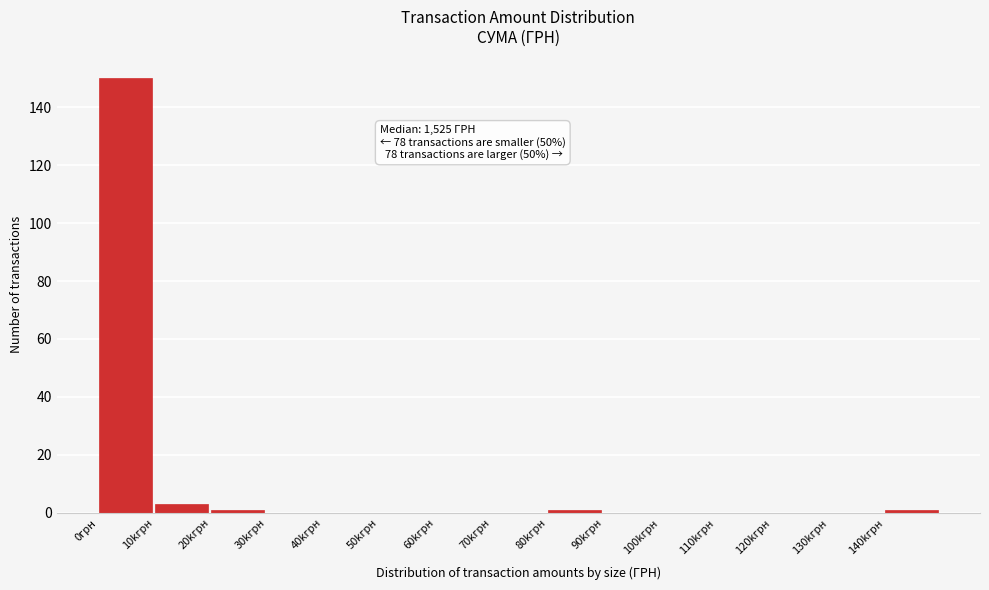

Reading right to left, extract all data points from this chart.

140kгрн=1	130kгрн=0	120kгрн=0	110kгрн=0	100kгрн=0	90kгрн=0	80kгрн=1	70kгрн=0	60kгрн=0	50kгрн=0	40kгрн=0	30kгрн=0	20kгрн=1	10kгрн=3	0грн=150